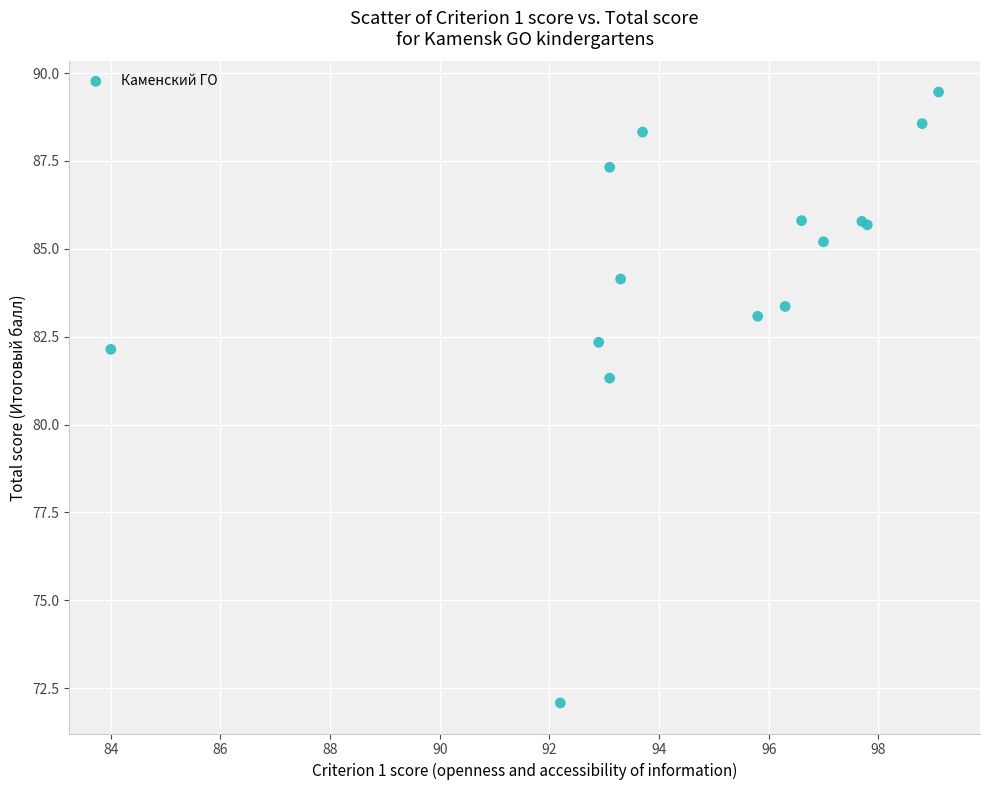

What Y value in the scatter plot is closest to 80?

81.3